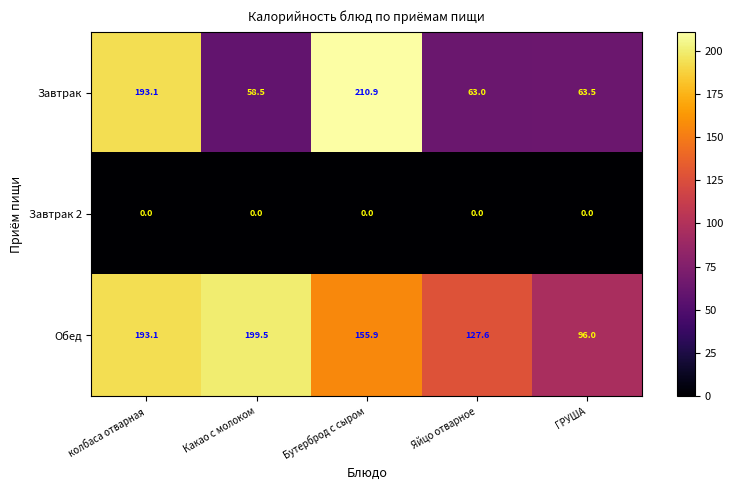

What is the total value across all series at Яйцо отварное?

190.6